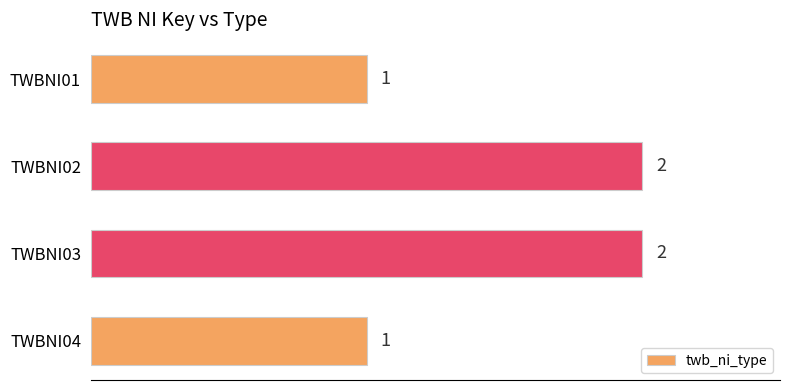

Count the values in the range 1 to 2.

4